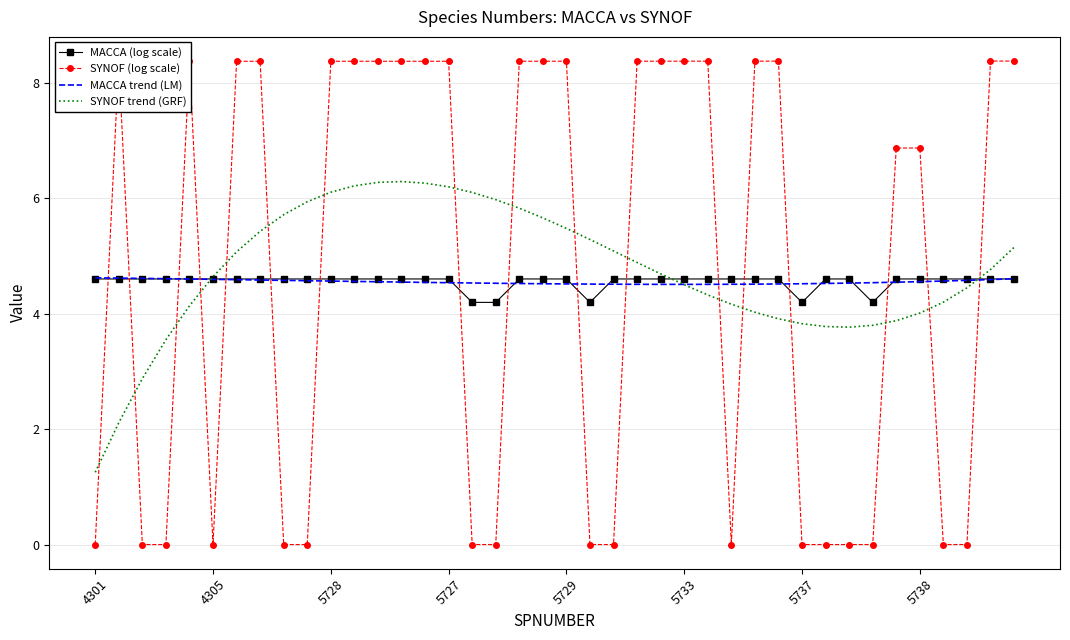

How many intersections are there between MACCA (log scale) and SYNOF (log scale)?

17